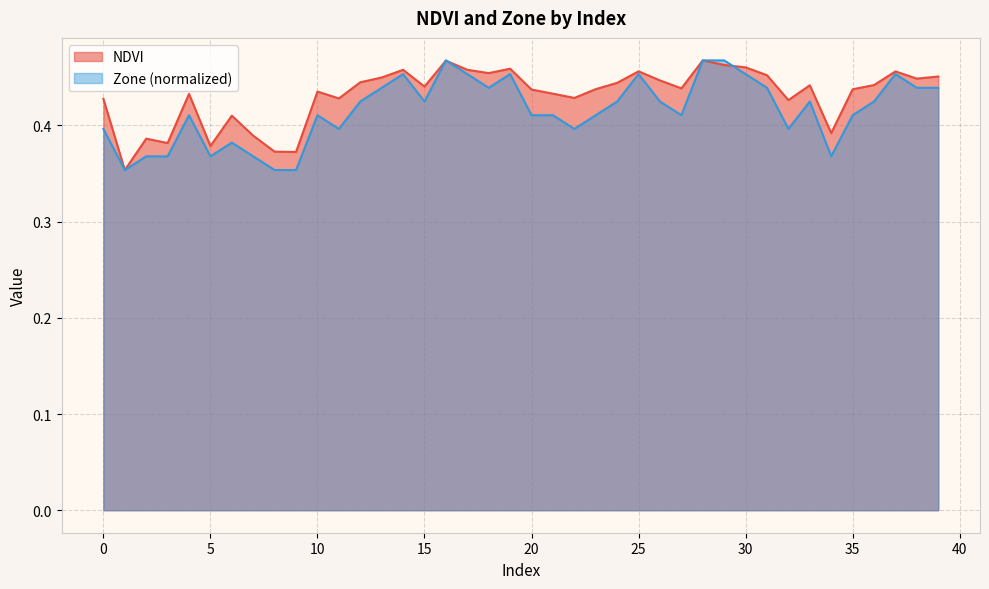

Count the number of data series in this chart.

2